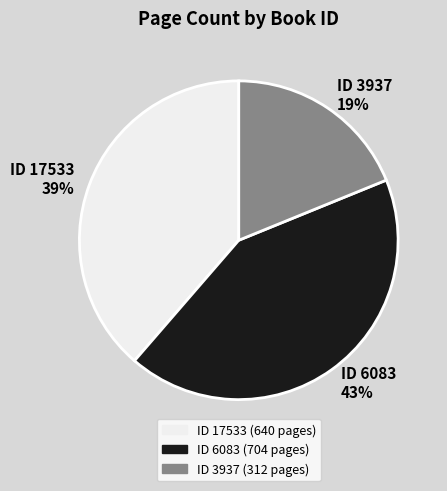

Is it true that ID 6083 43% is 43% of the pie?

True